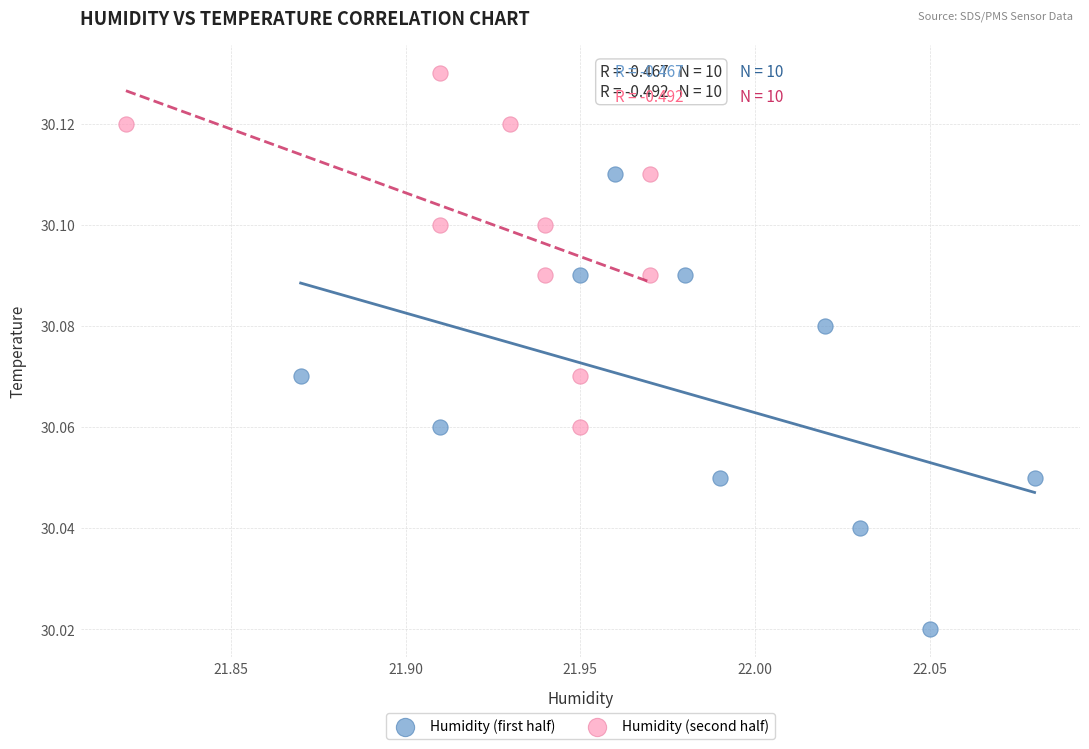

Which series has the widest spread of Y values?

Humidity (first half)